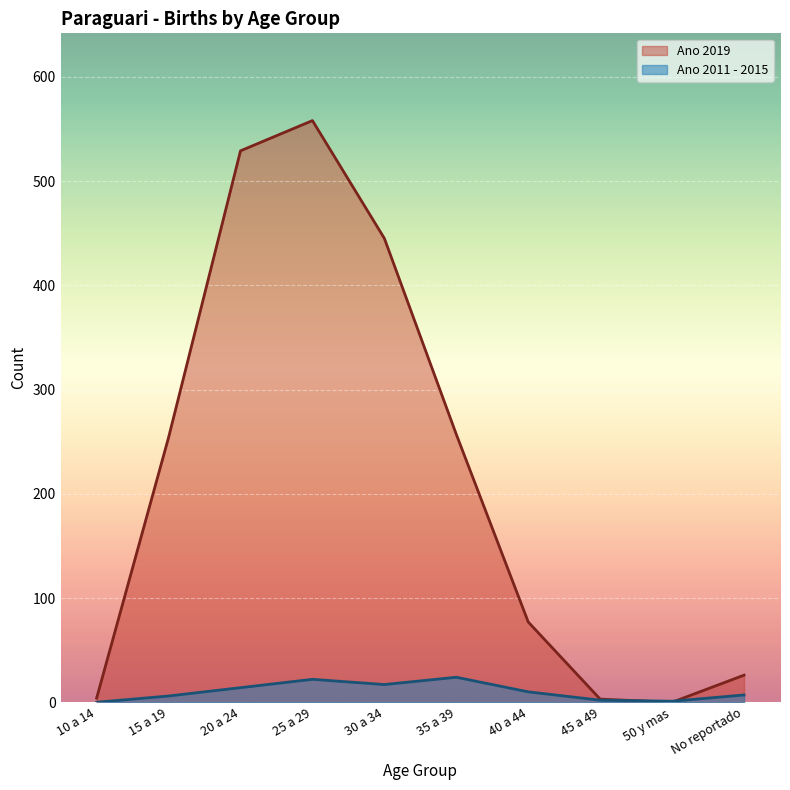

What is the label of the 1st point from the right?

No reportado